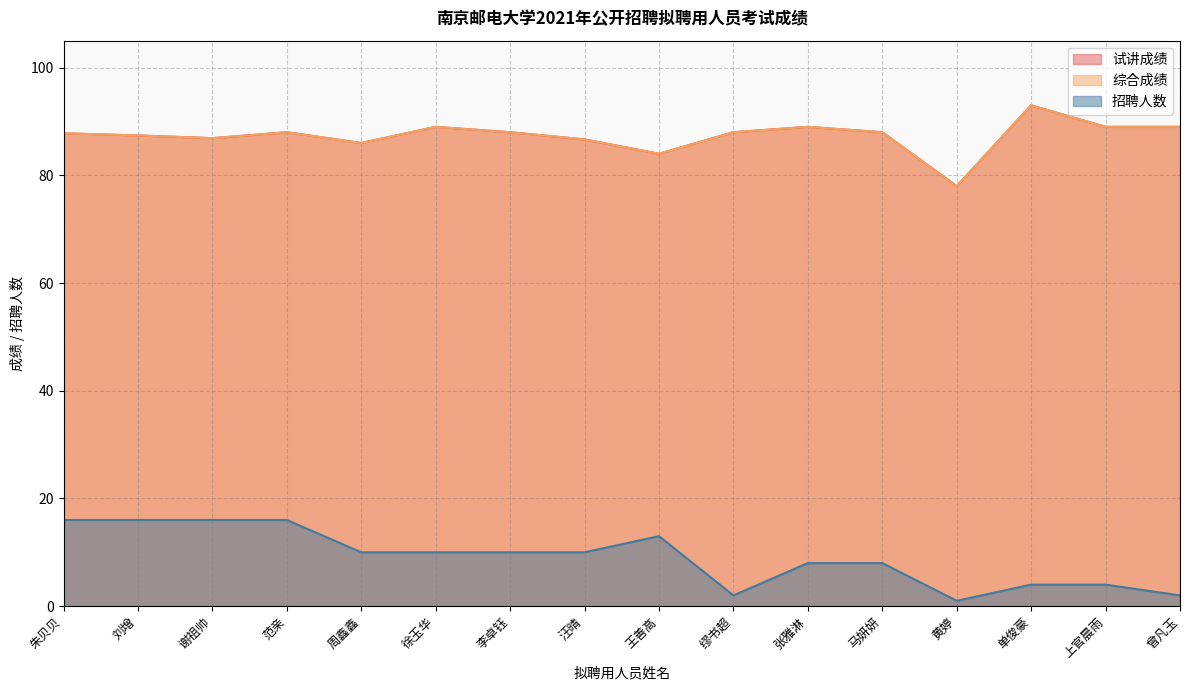

Does the chart have visible grid lines?

Yes